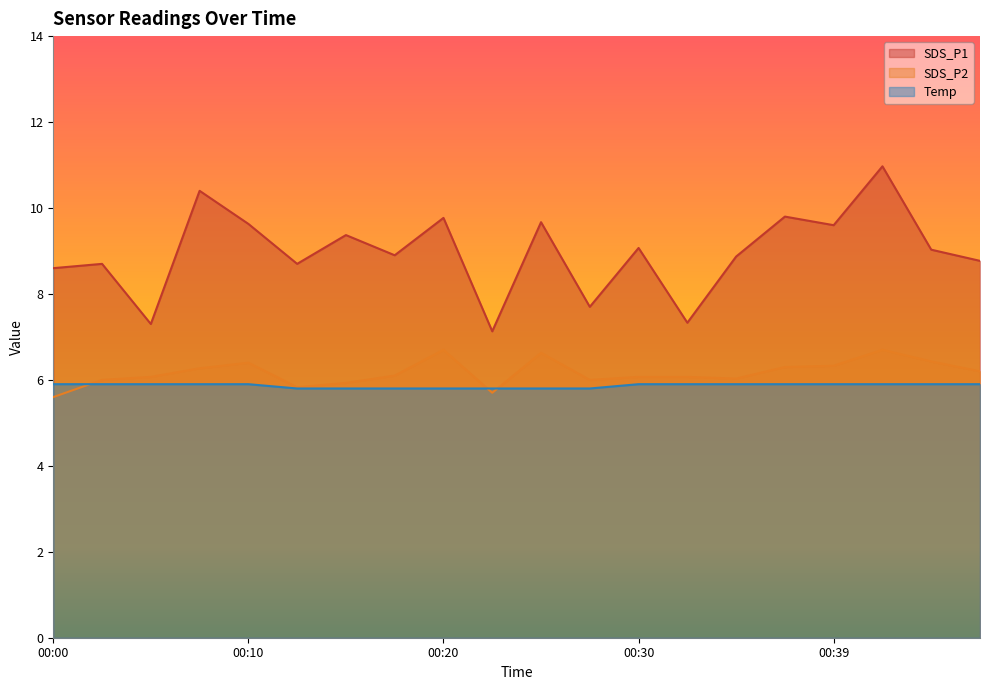

How many lines are shown in the chart?

3